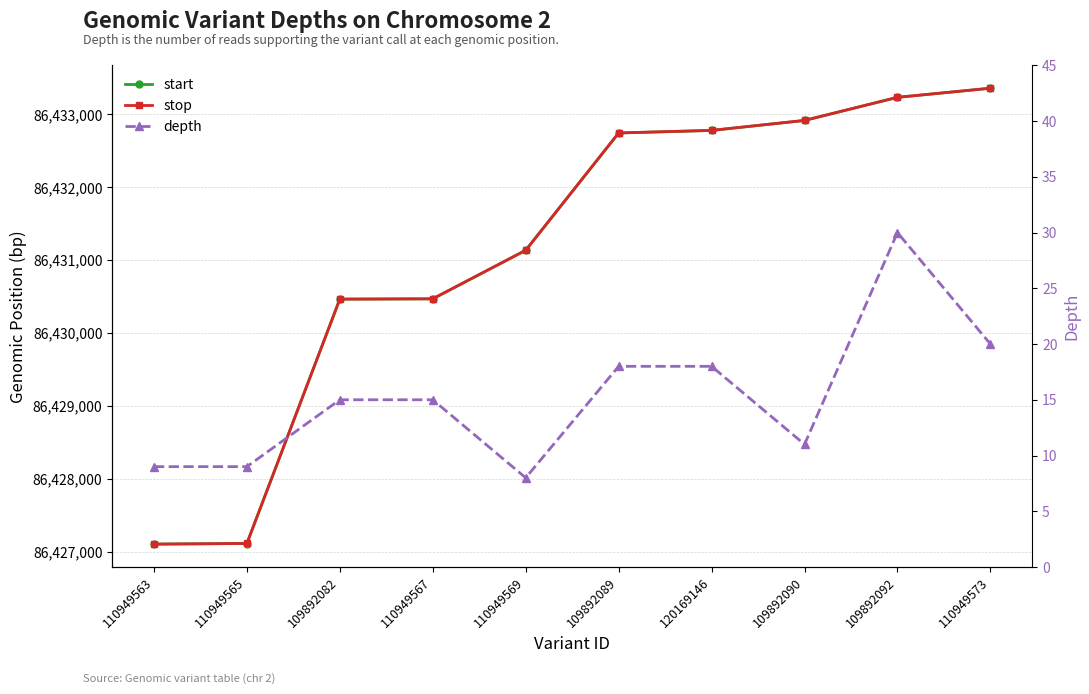

How many data points does each series have?

10